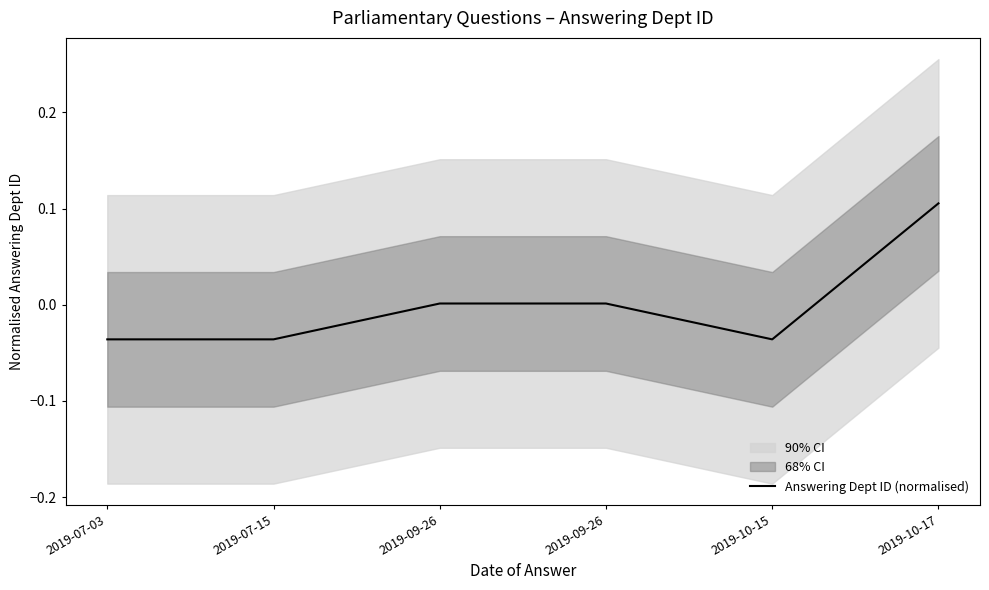

Reading left to right, what are all the values shown in this chart?

2019-07-03=-0.0	2019-07-15=-0.0	2019-09-26=0.0	2019-09-26=0.0	2019-10-15=-0.0	2019-10-17=0.1